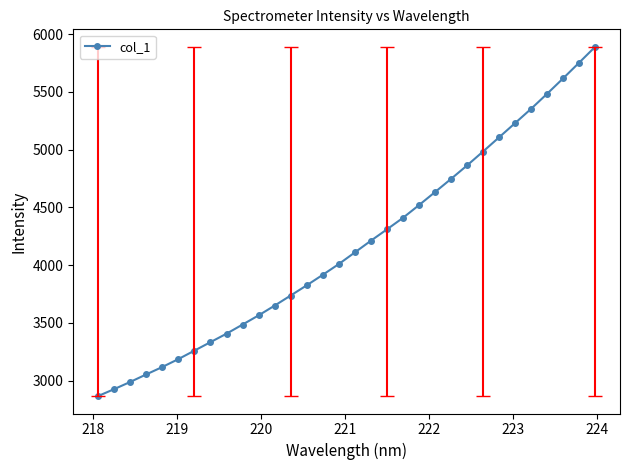

What is the maximum value shown in the chart?

5889.7